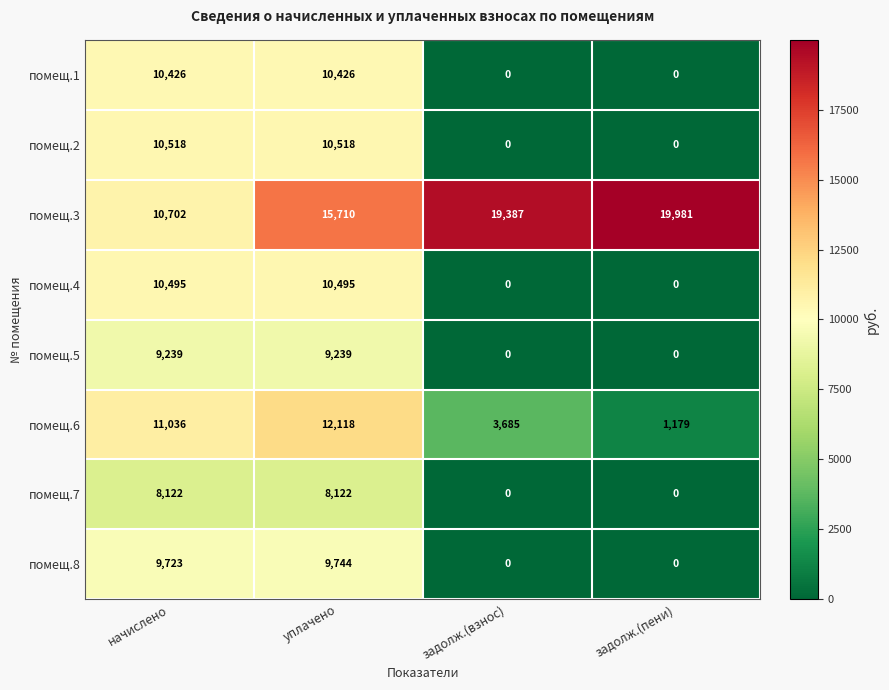

Read the помещ.6 value at задолж.(взнос), to the nearest 50.

3700